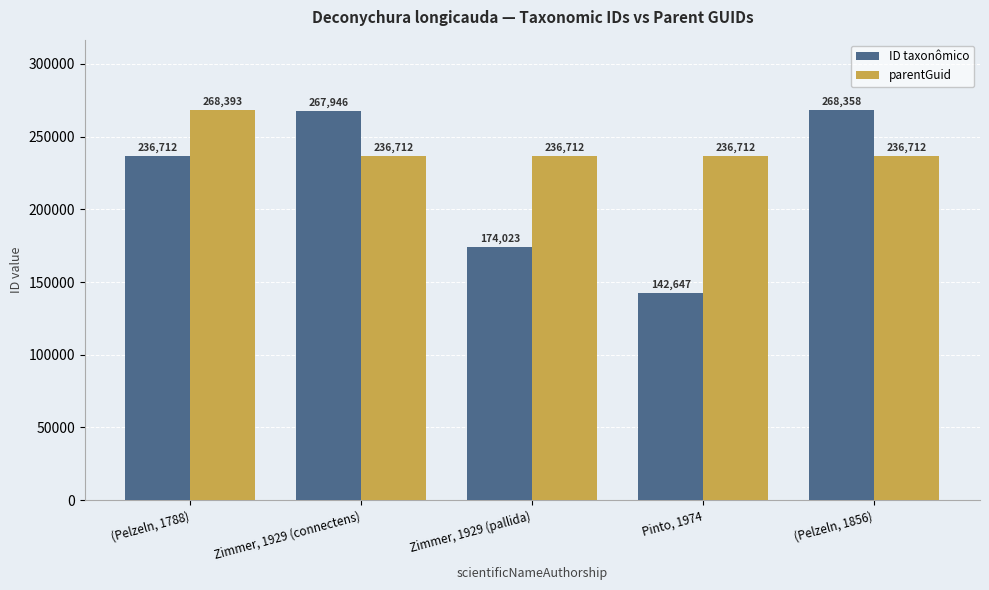

List the labels in order of ID taxonômico value, smallest first.

Pinto, 1974, Zimmer, 1929 (pallida), (Pelzeln, 1788), Zimmer, 1929 (connectens), (Pelzeln, 1856)